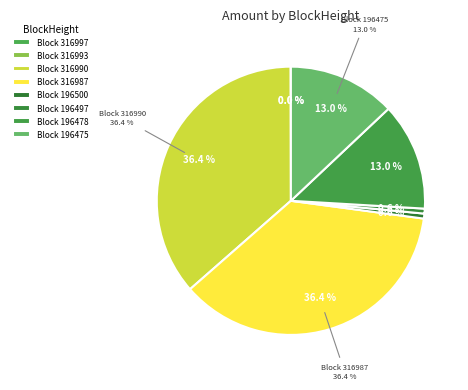

To the nearest percent, what is the difference between the 316997 and 196500 slice percentages?

1%